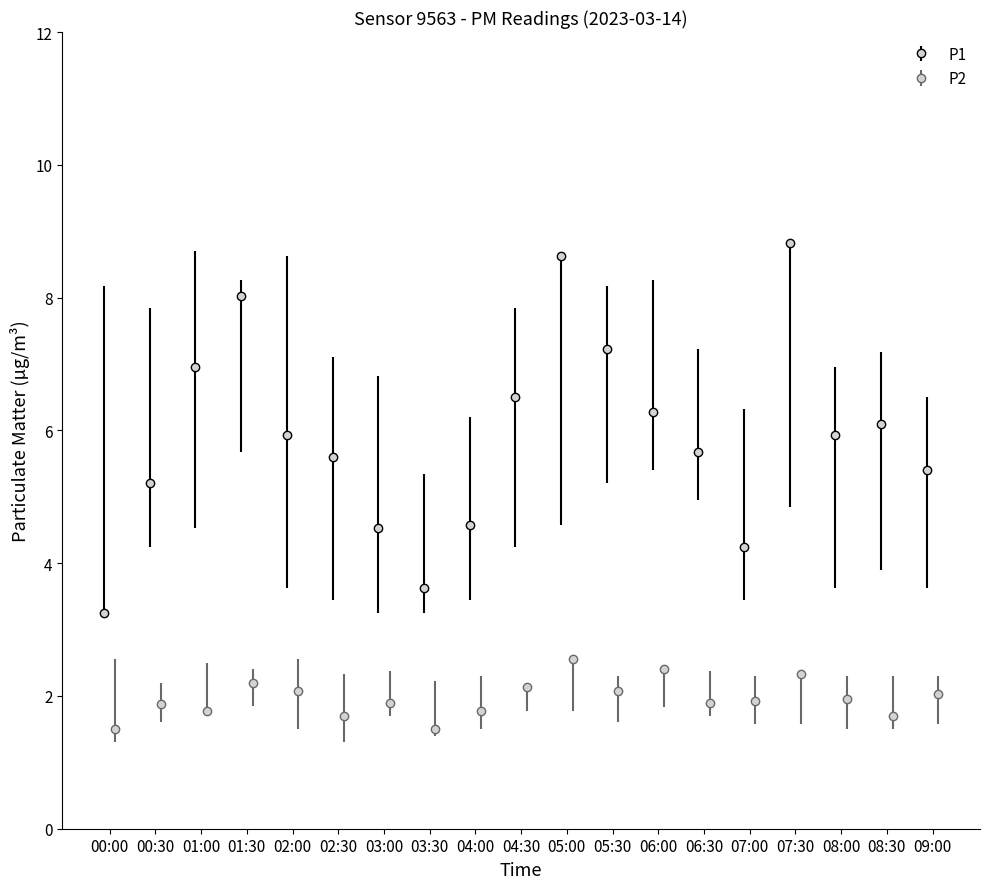

What is the lowest value of the P2 series?

1.5